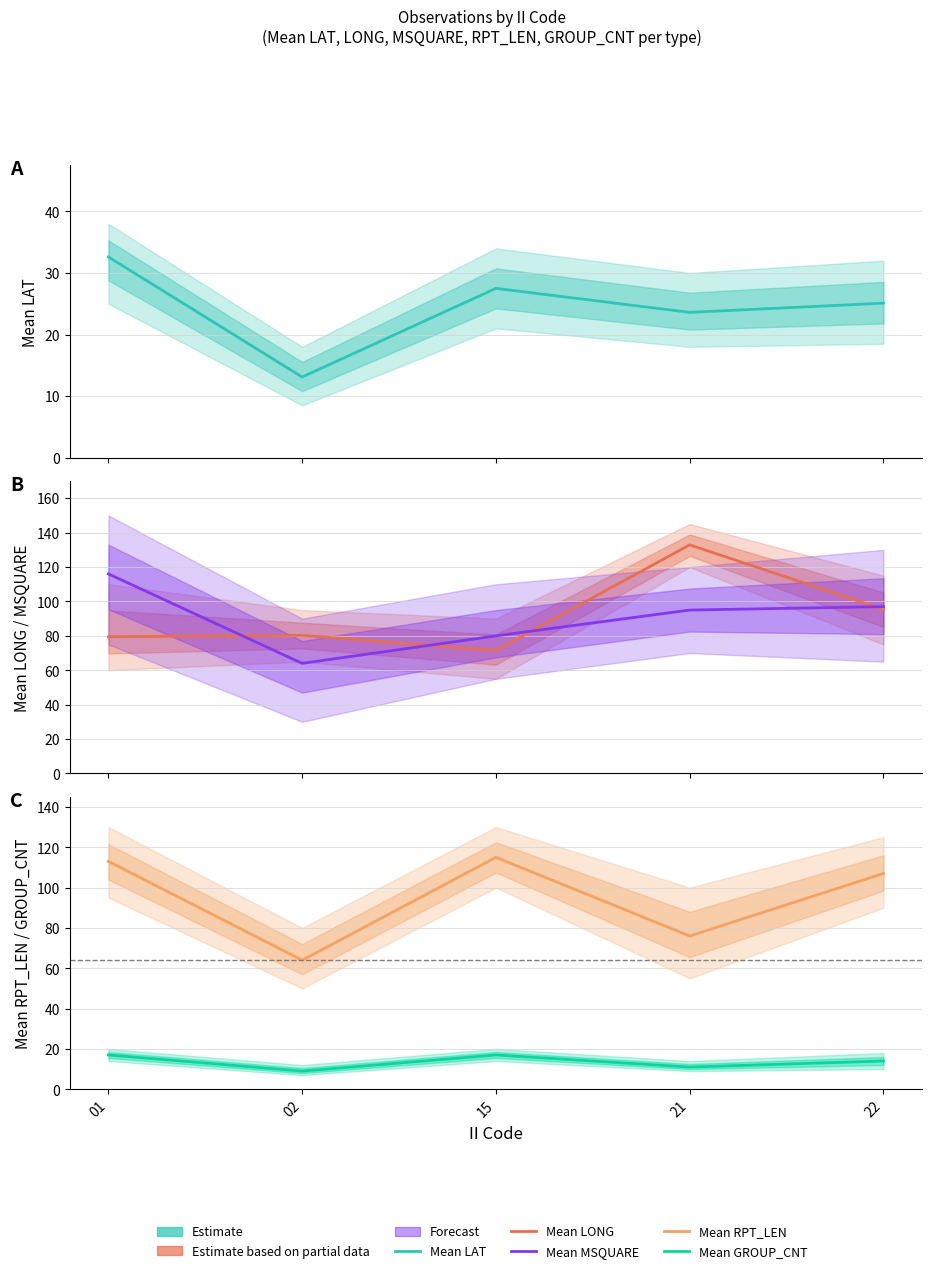

What is the sum of the Mean MSQUARE values at 15 and 21?

175.0